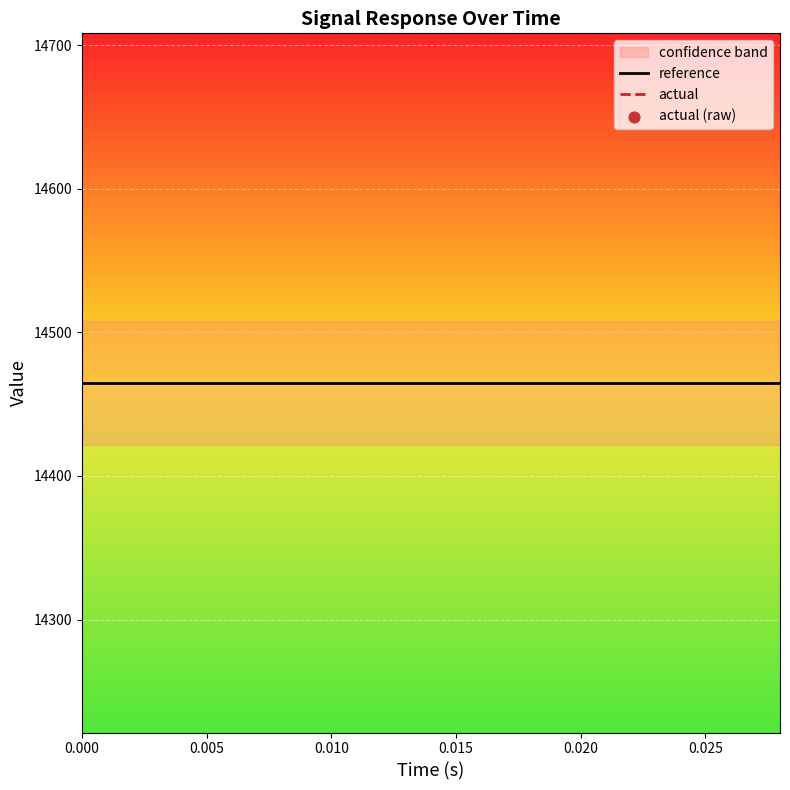

Which series reaches the minimum Y coordinate?

actual